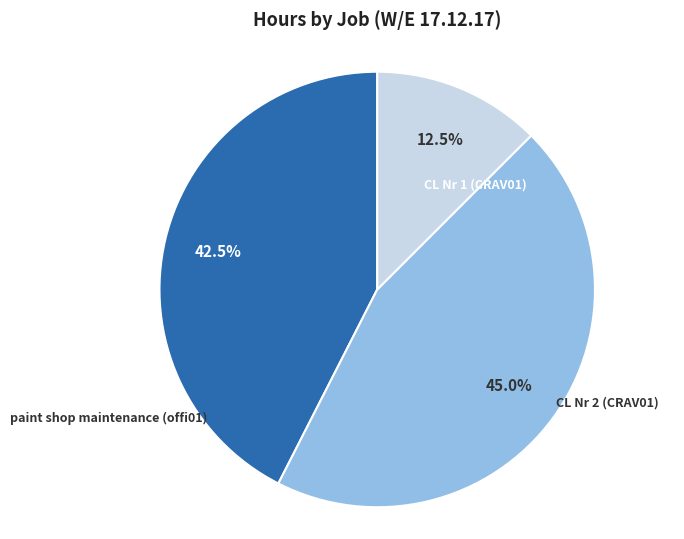

What is the change in value from CL Nr 2 (CRAV01) to paint shop maintenance (offi01)?

-13